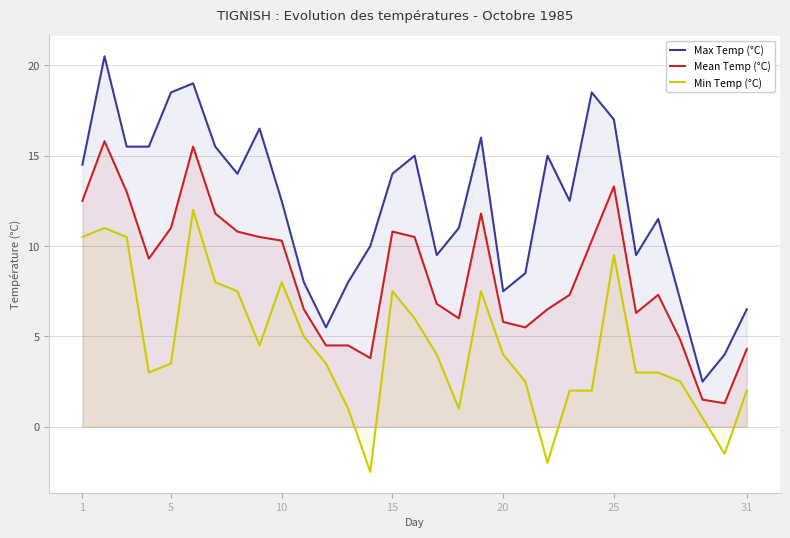

True or false: Min Temp (°C) and Mean Temp (°C) cross at least once.

False